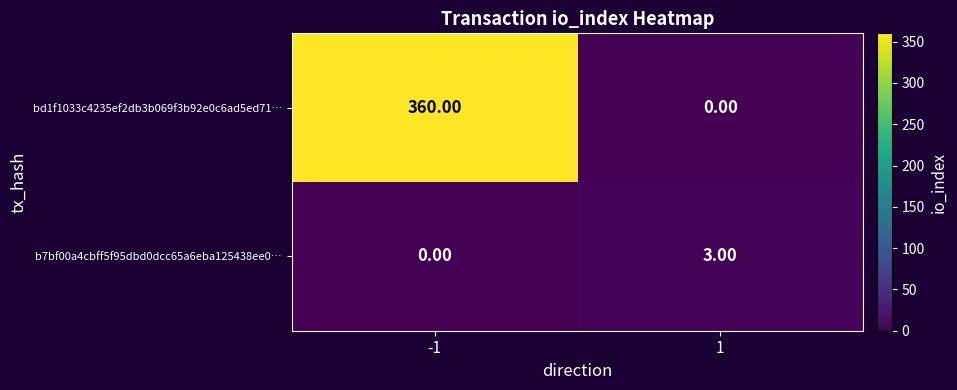

Which series changed the most between -1 and 1?

bd1f1033c4235ef2db3b069f3b92e0c6ad5ed71…